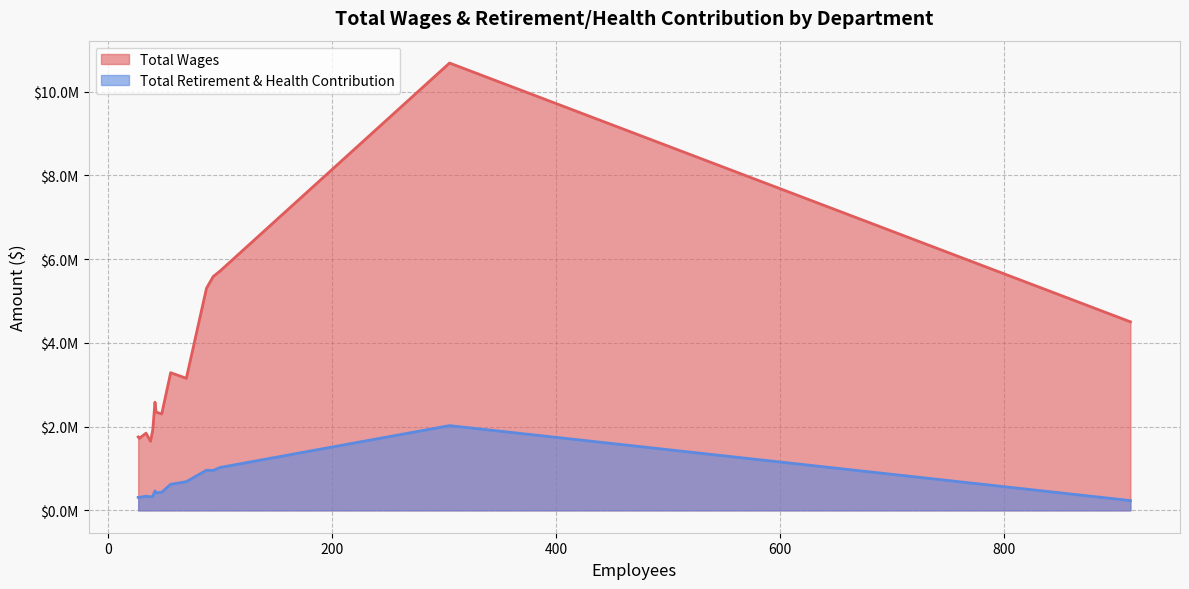

Does the chart have visible grid lines?

Yes